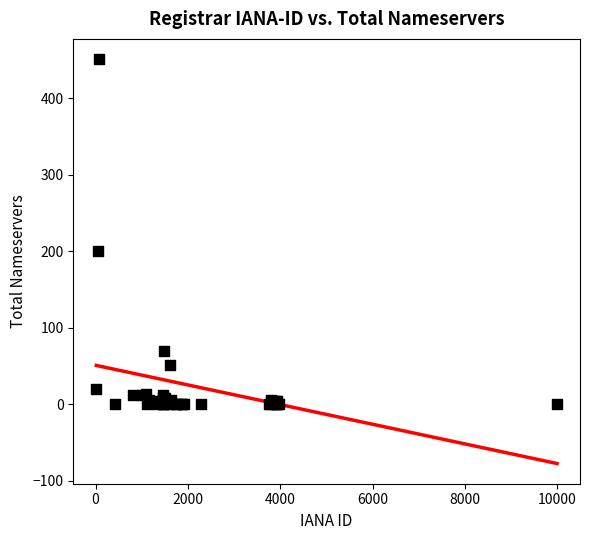

What Y value in the scatter plot is closest to 225?

200